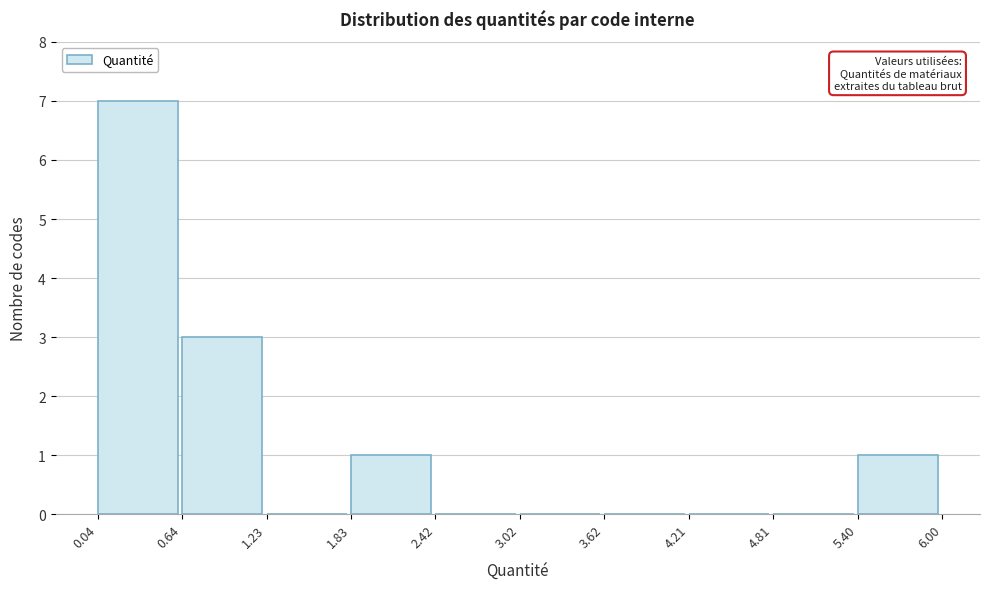

Reading left to right, transcribe this chart: for each bar, give the range it covers on the x-axis and its height. The values are not printed on the chart, so give them approximately, as read against the axis.

0.04 to 0.64: 7
0.64 to 1.23: 3
1.23 to 1.83: 0
1.83 to 2.42: 1
2.42 to 3.02: 0
3.02 to 3.62: 0
3.62 to 4.21: 0
4.21 to 4.81: 0
4.81 to 5.40: 0
5.40 to 6.00: 1